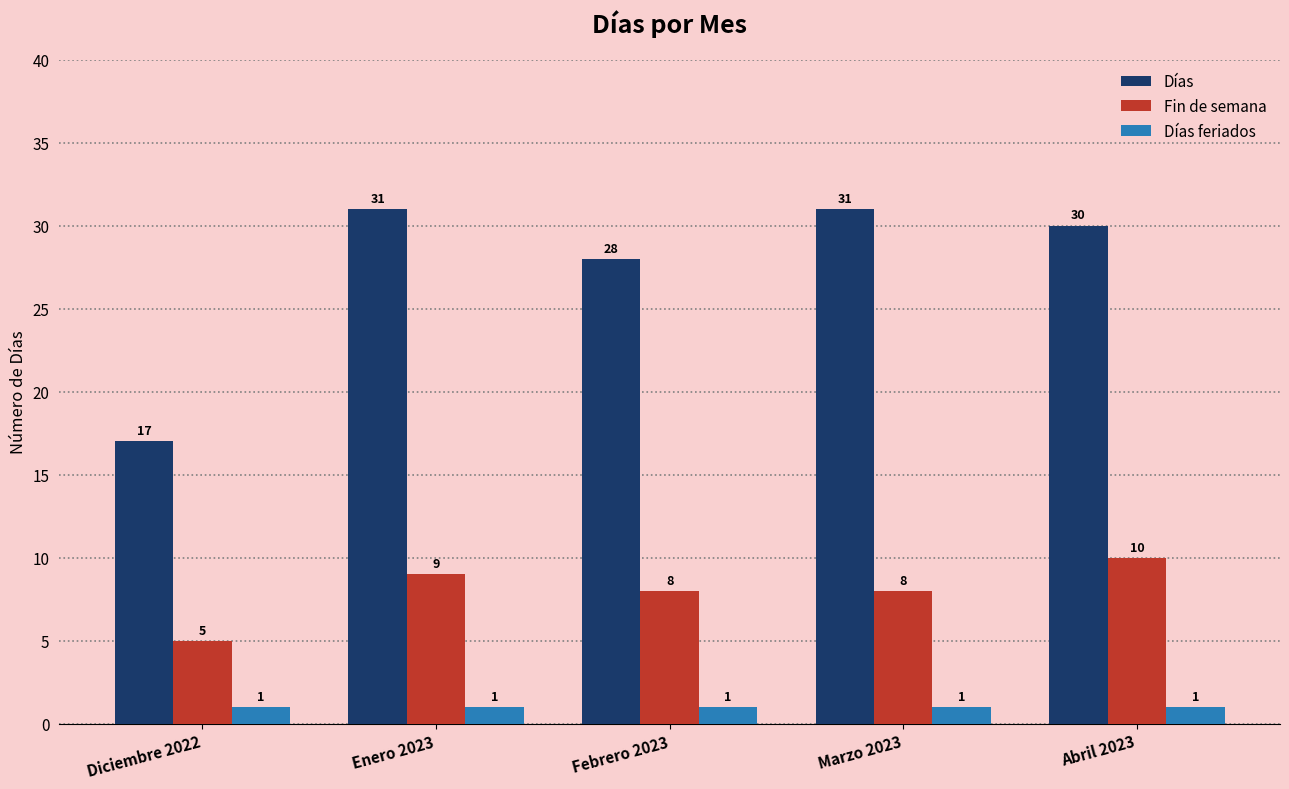

What is the sum of the Días feriados values at Diciembre 2022 and Enero 2023?

2